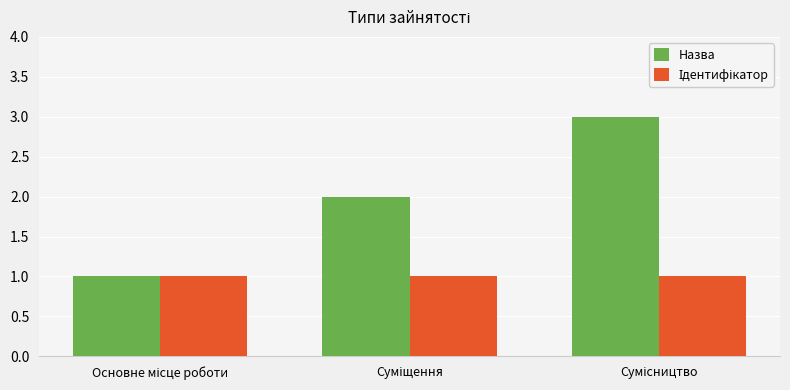

What is the highest value of the Назва series?

3